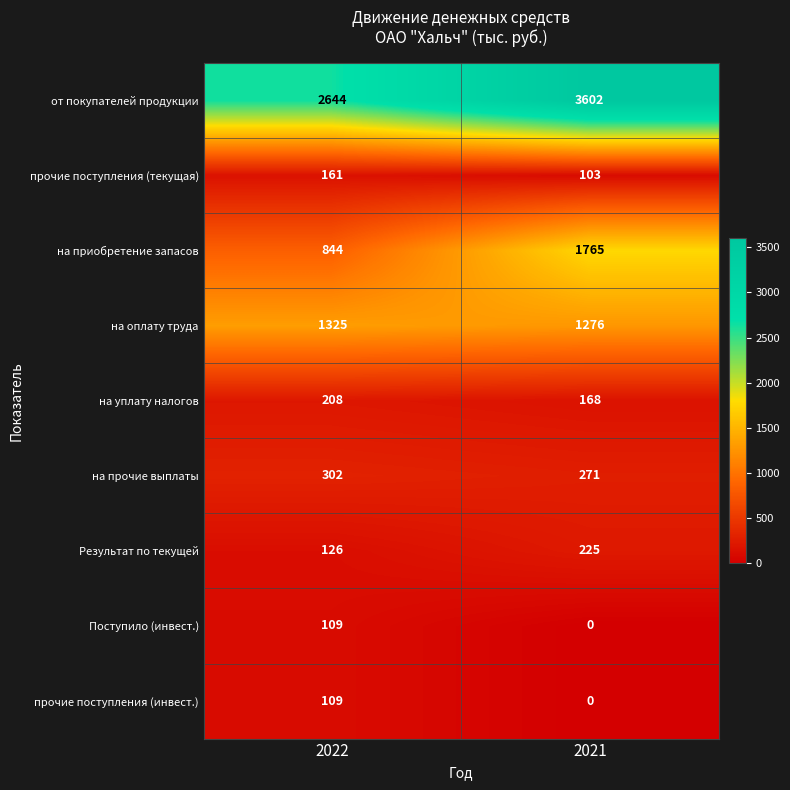

What is the approximate value of на прочие выплаты at 2022?

302